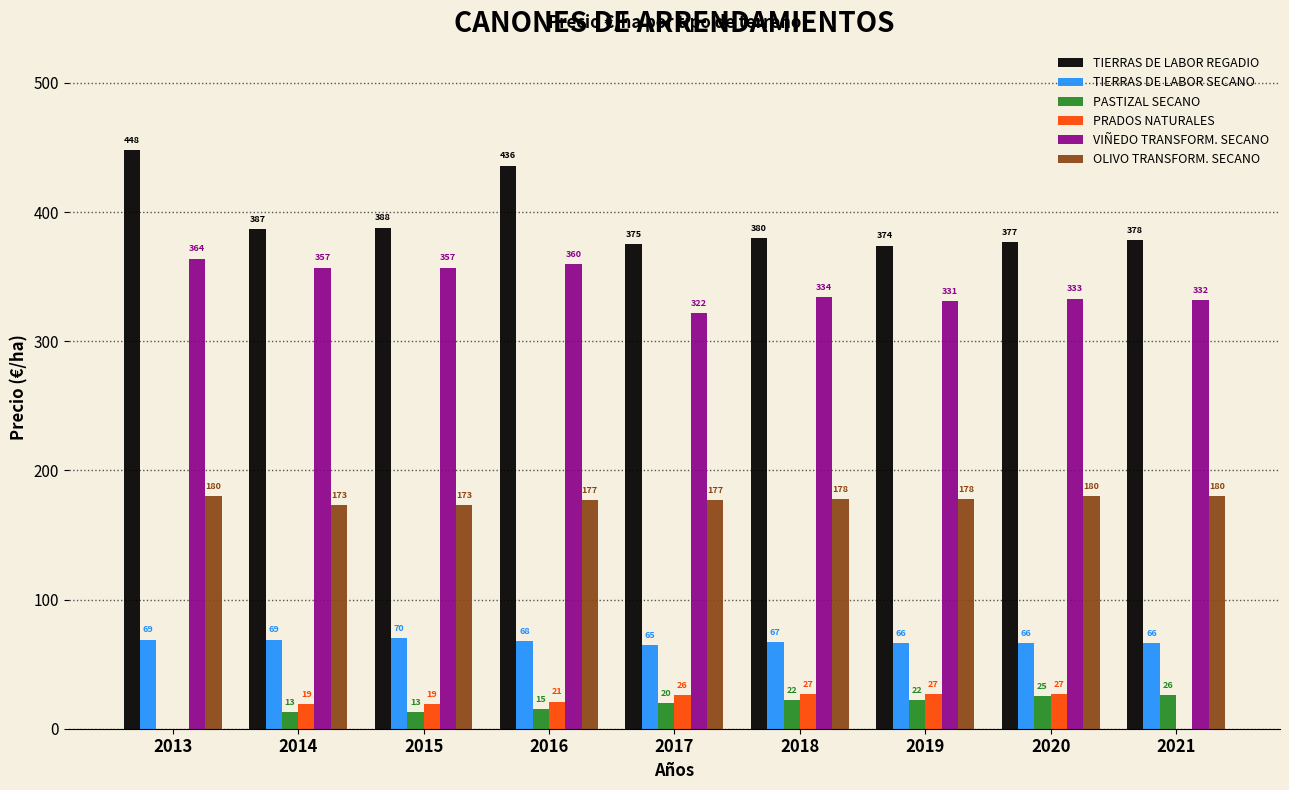

Is the value of PASTIZAL SECANO at 2013 greater than the value of PRADOS NATURALES at 2019?

No